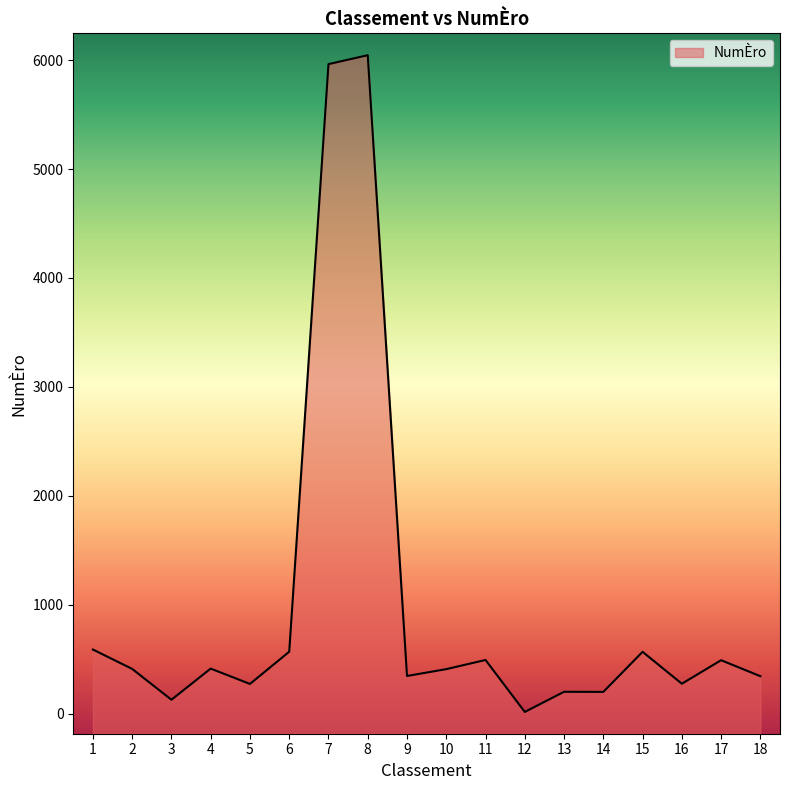

Which category has the highest value across all series?

8